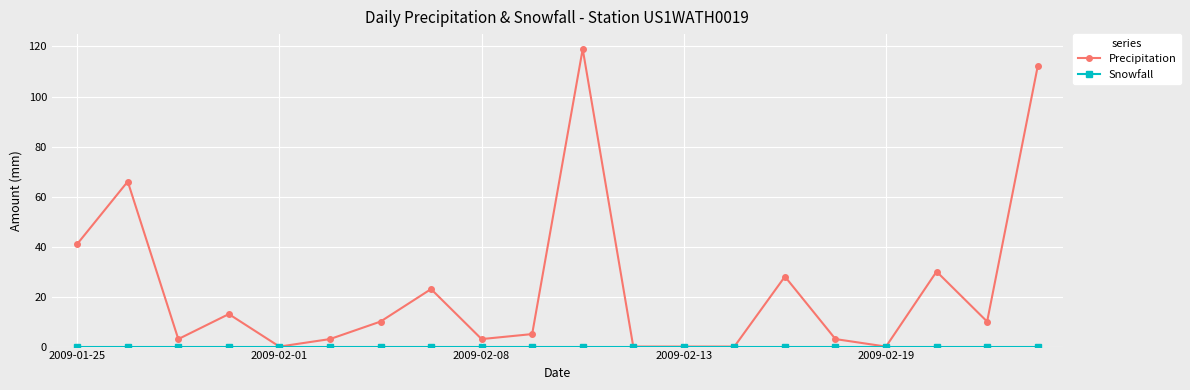

True or false: Precipitation has more than 2 points higher than both neighbors.

True